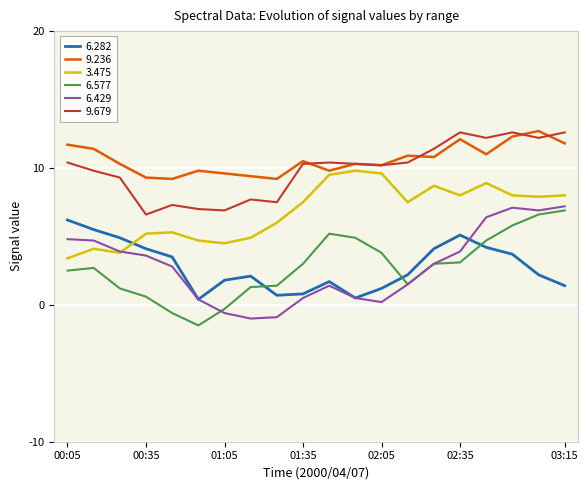

What is the maximum value for 3.475?

9.8